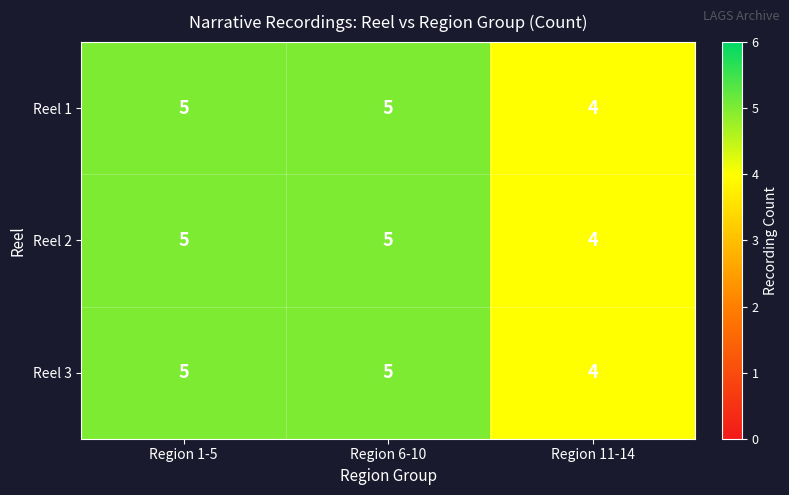

Count the Reel 1 values in the range 4 to 5.

3